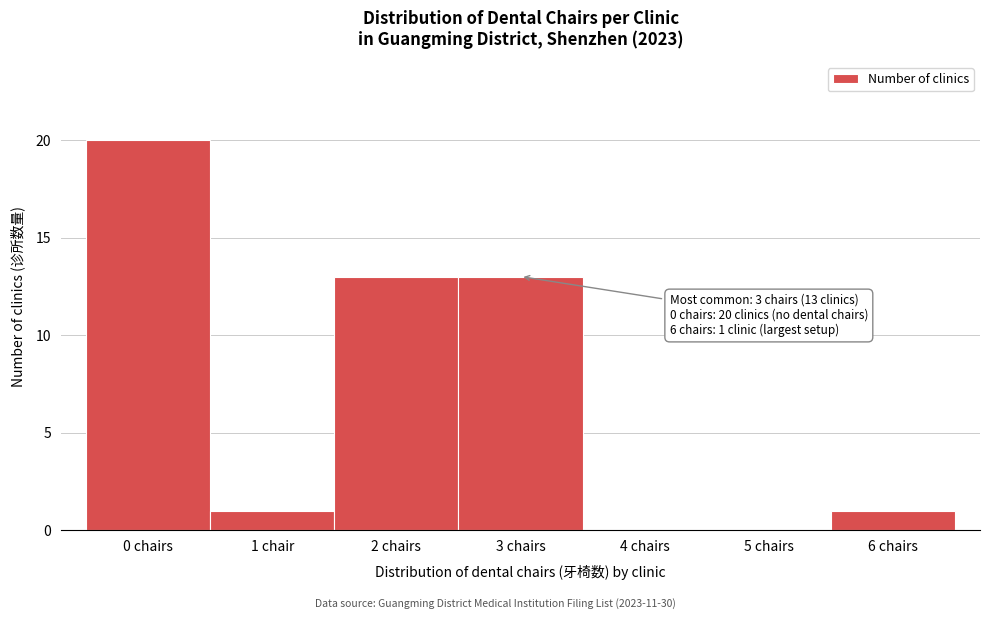

Reading right to left, list all the values displayed in this chart.

6 chairs=1	5 chairs=0	4 chairs=0	3 chairs=13	2 chairs=13	1 chair=1	0 chairs=20